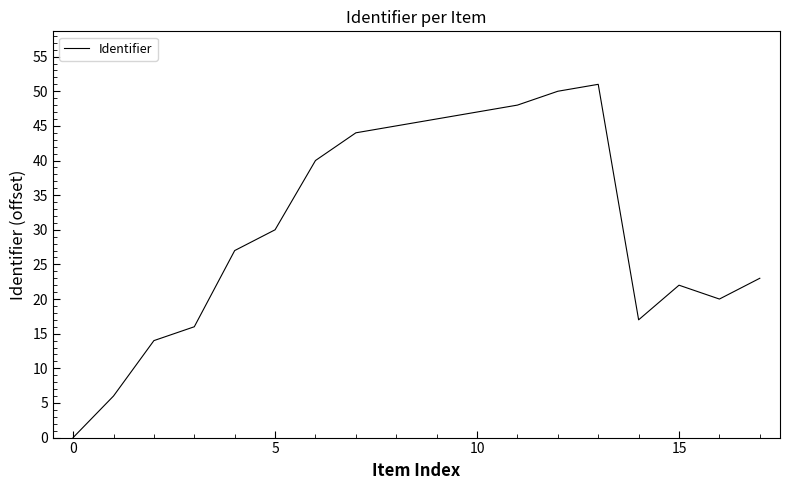

What is the difference between the maximum and minimum values?

51